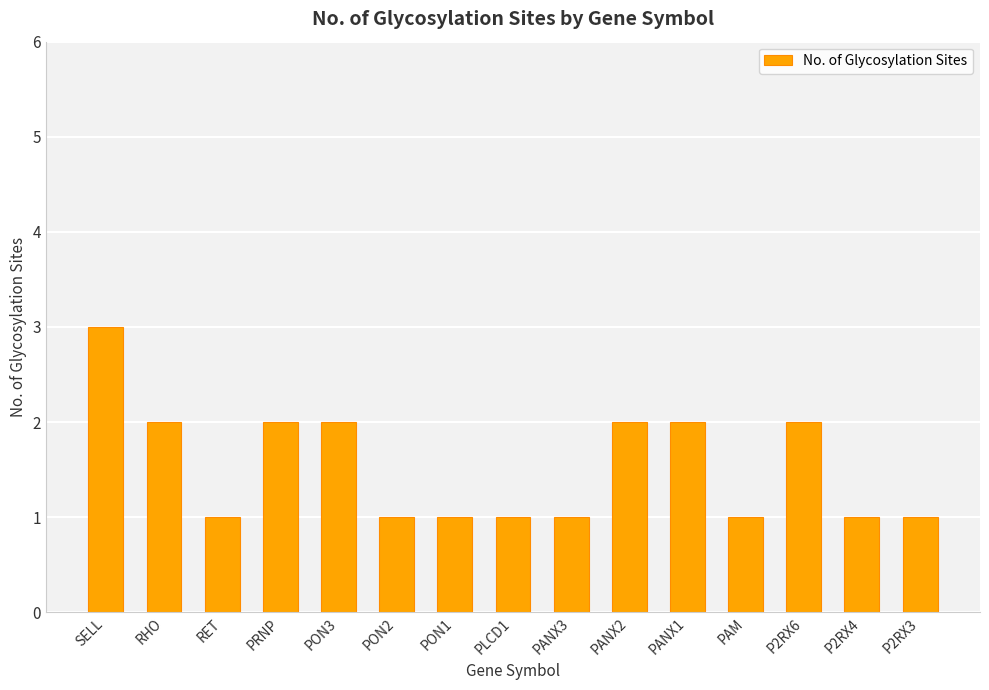

What is the difference between the second highest and minimum values?

1